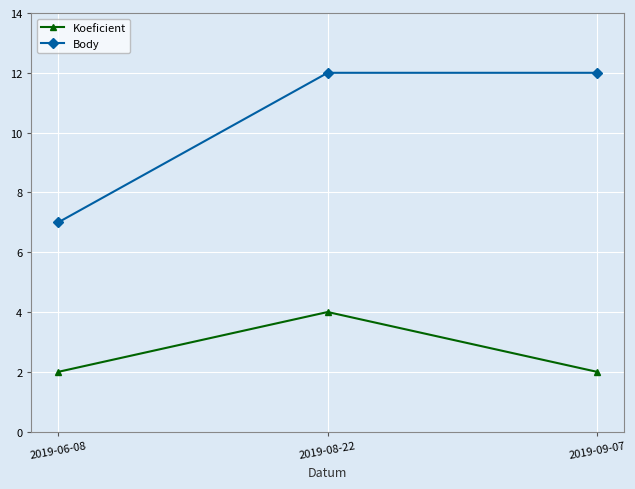

Count the Koeficient values in the range 2 to 4.

3